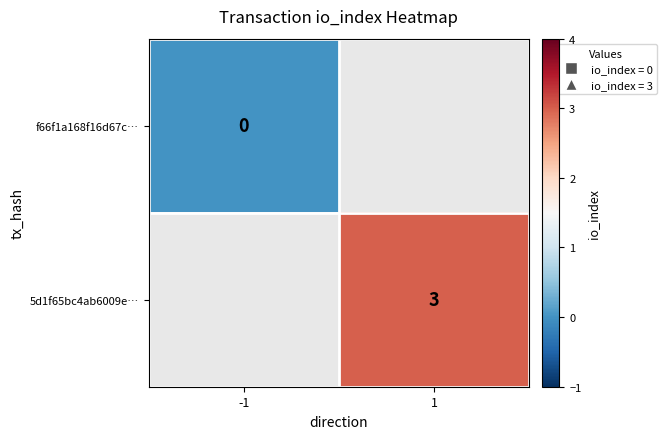

Count the number of data series in this chart.

2